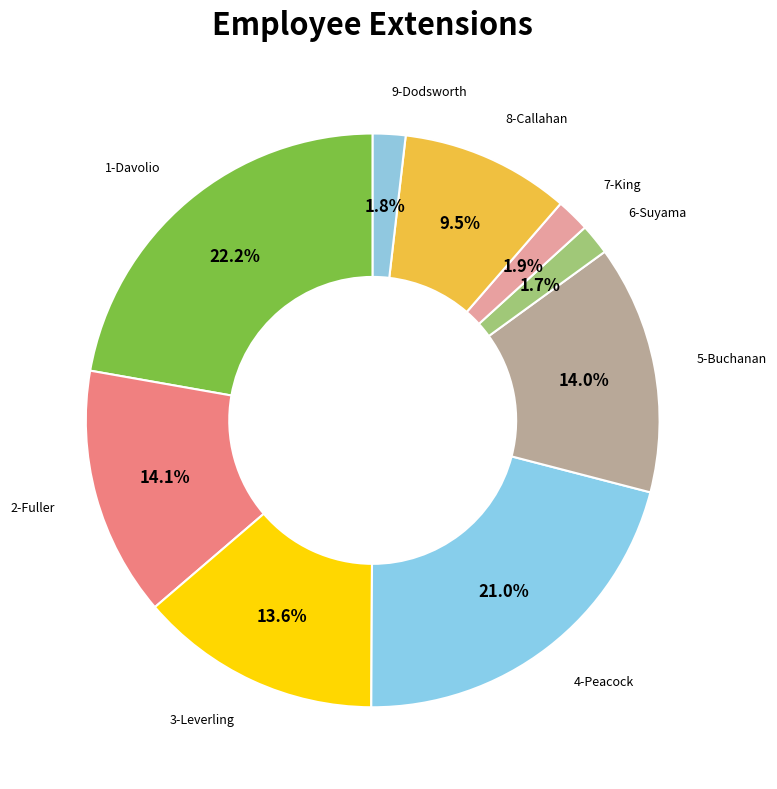

Does any single category account for the majority?

No